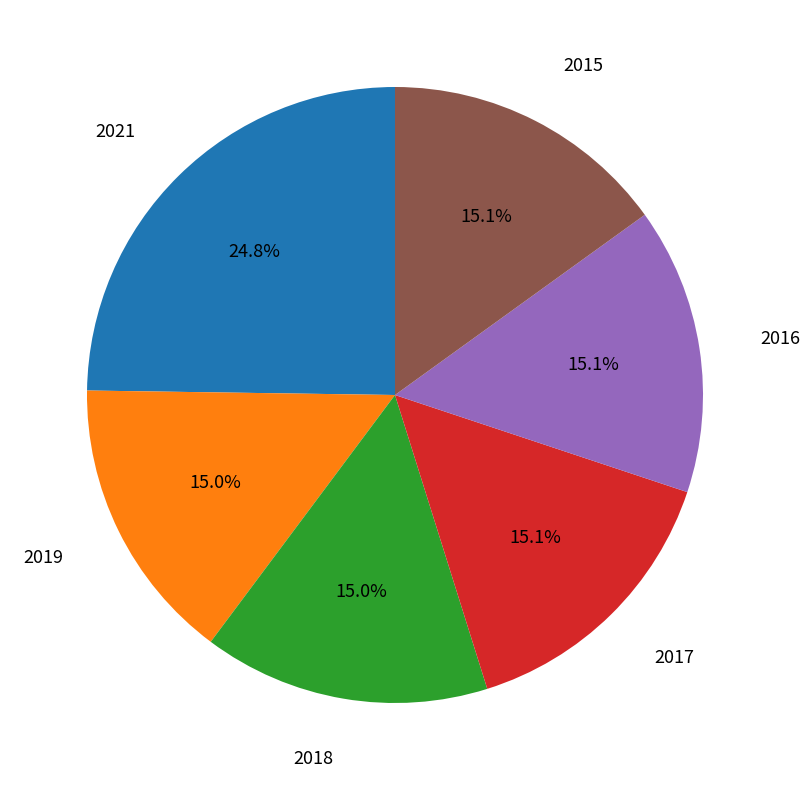

Is there any slice that represents more than half of the pie?

No